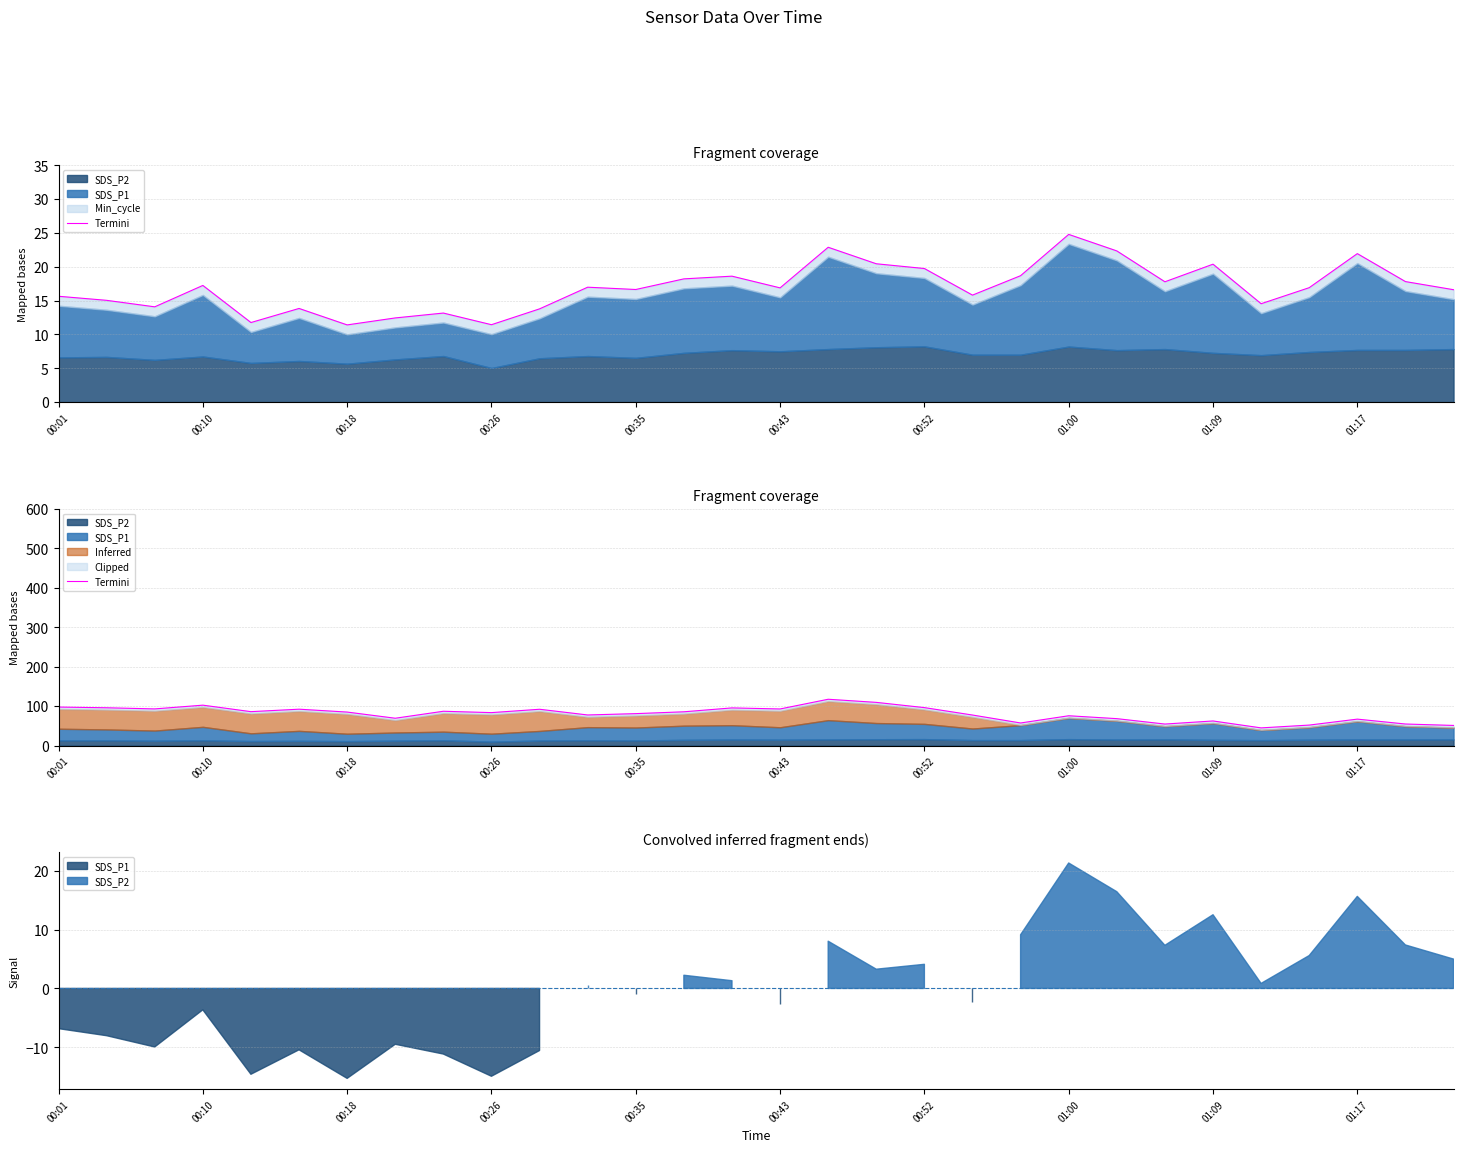

How many interior local valleys (lower than both neighbors) does the data have?

9